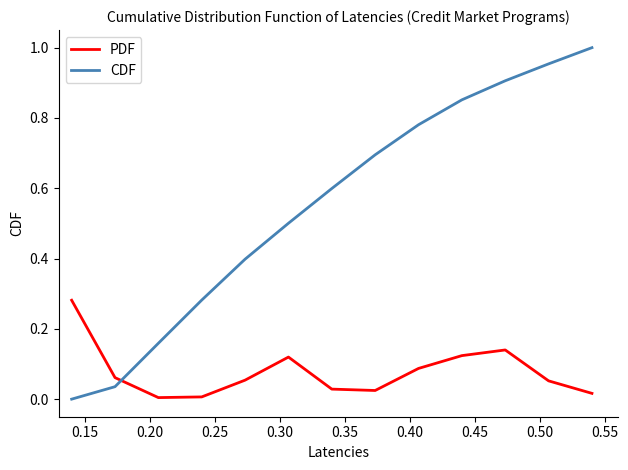

Rank the series by their maximum value, from lowest to highest.

PDF, CDF